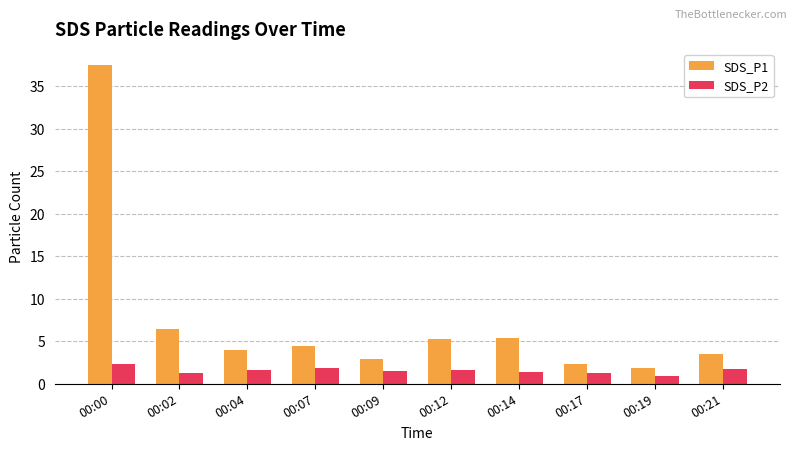

What is the greatest value displayed?

37.5